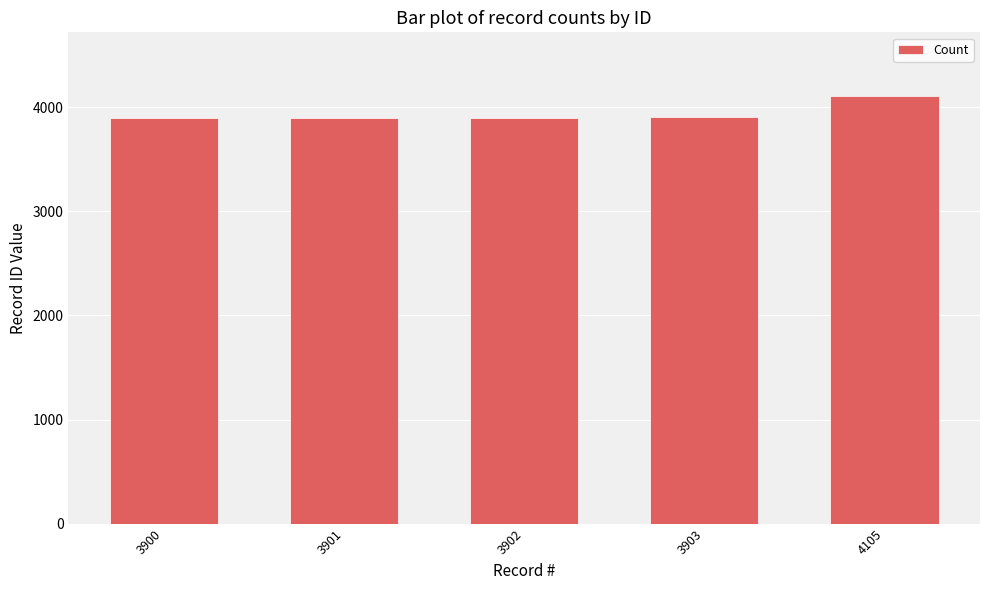

What is the change in value from 3900 to 3902?

+2